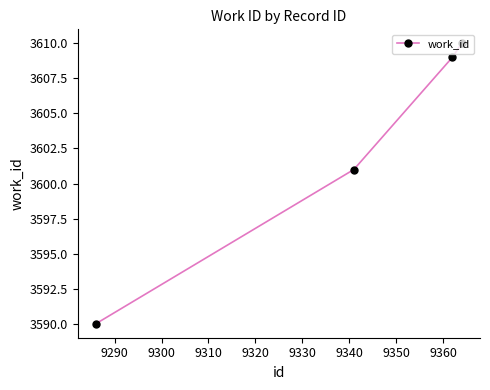

What is the value of the 3rd point from the left?

3609